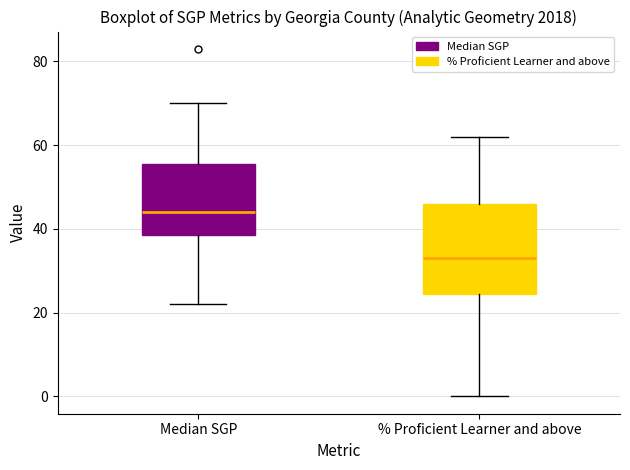

Where is the upper edge of the box for Median SGP on the y-axis? The values are not printed on the chart, so give them approximately, as read against the axis.

56